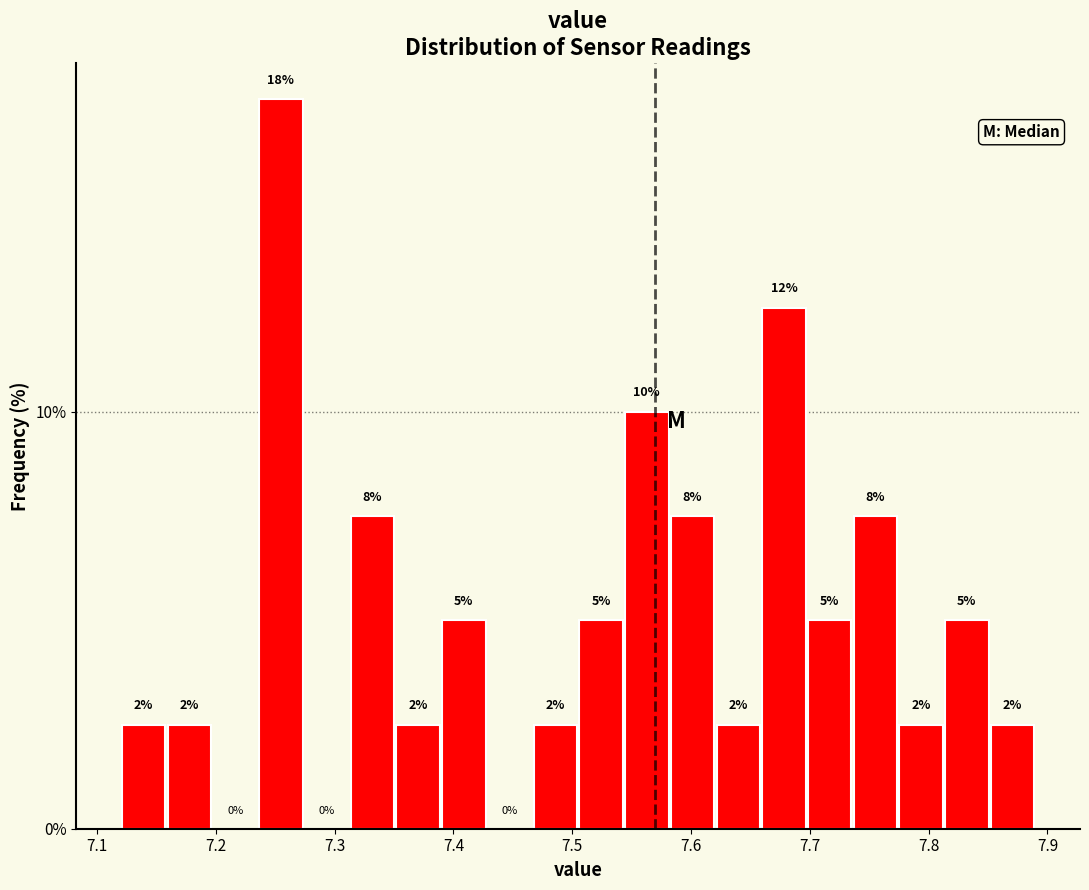

Read against the x-axis, roughly where is the centre of the tallest bar?

7.25